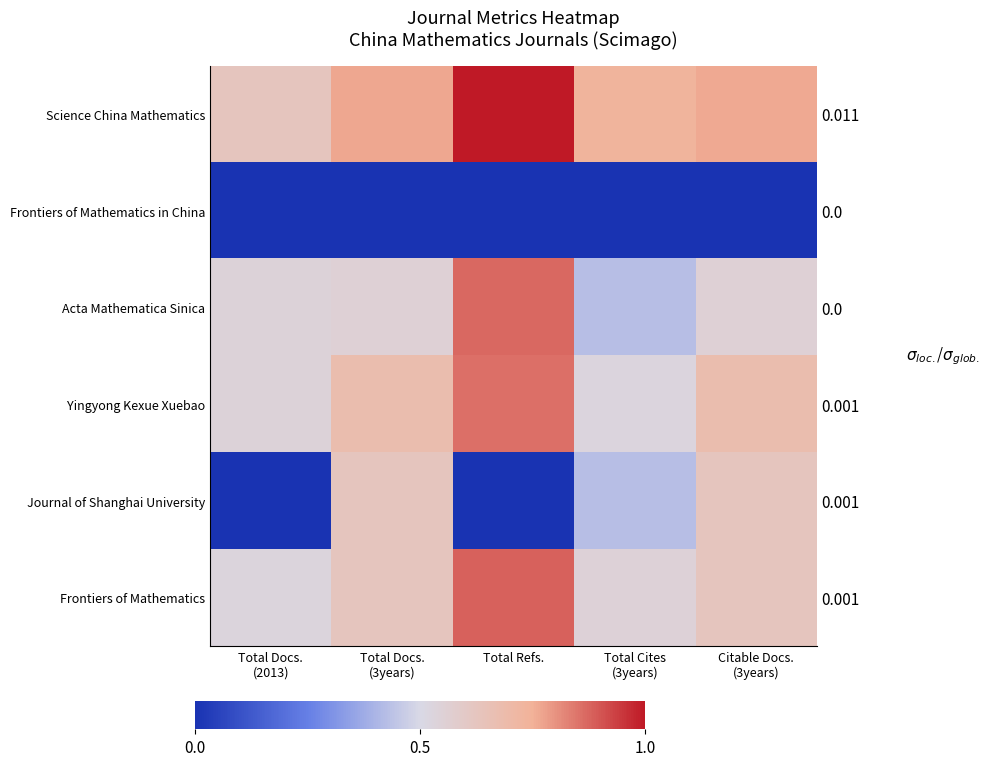

At which label does Journal of Shanghai University reach its peak?

Total Docs. (3years)